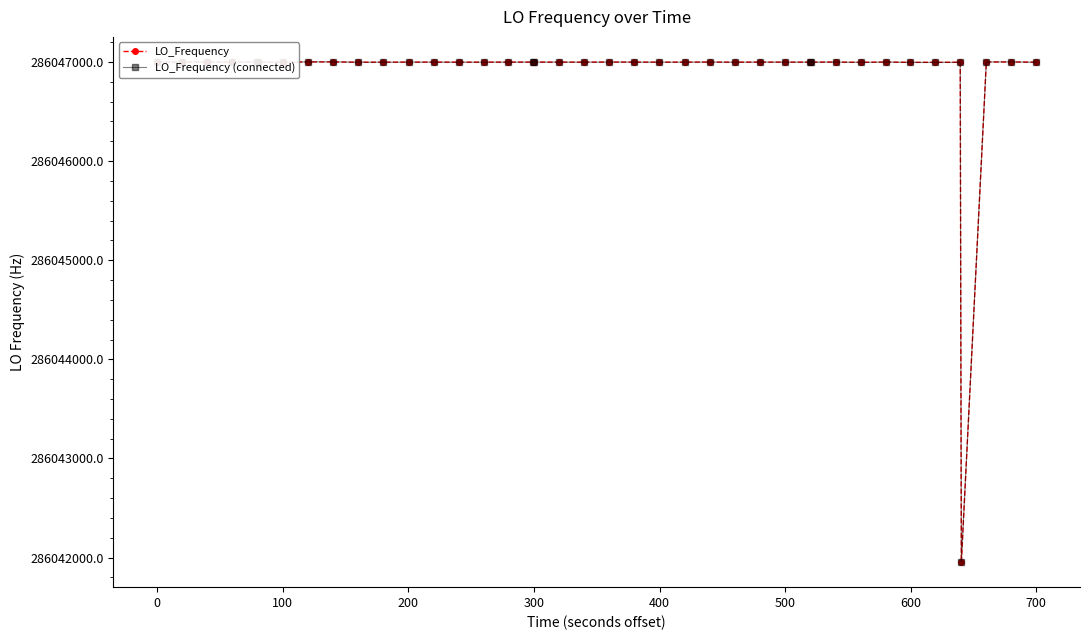

Which series has the largest range (max minus min)?

LO_Frequency